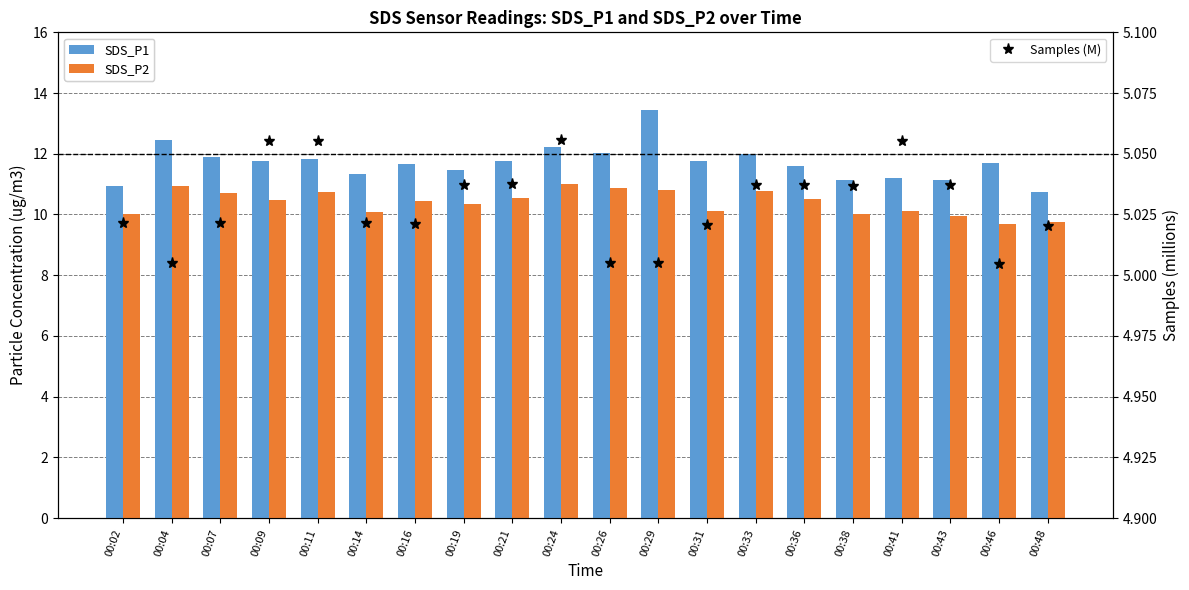

What are all the series names shown in the legend?

SDS_P1, SDS_P2, Samples (M)